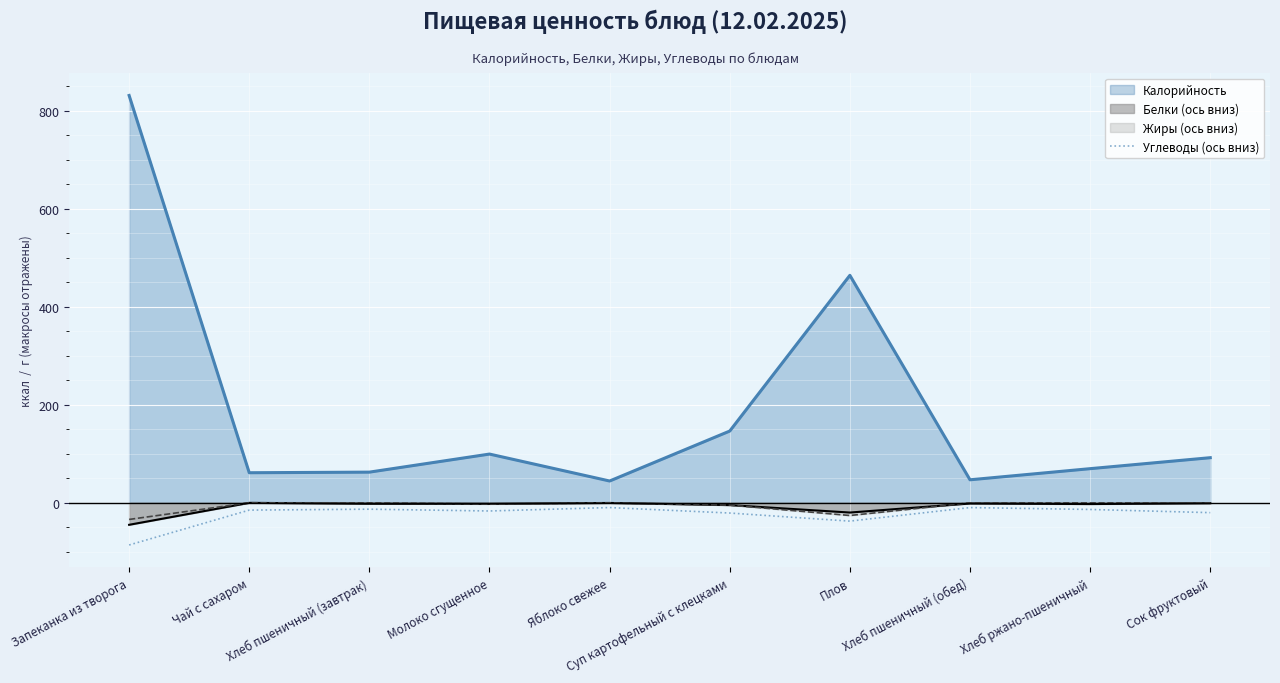

Which series has the largest range (max minus min)?

Калорийность